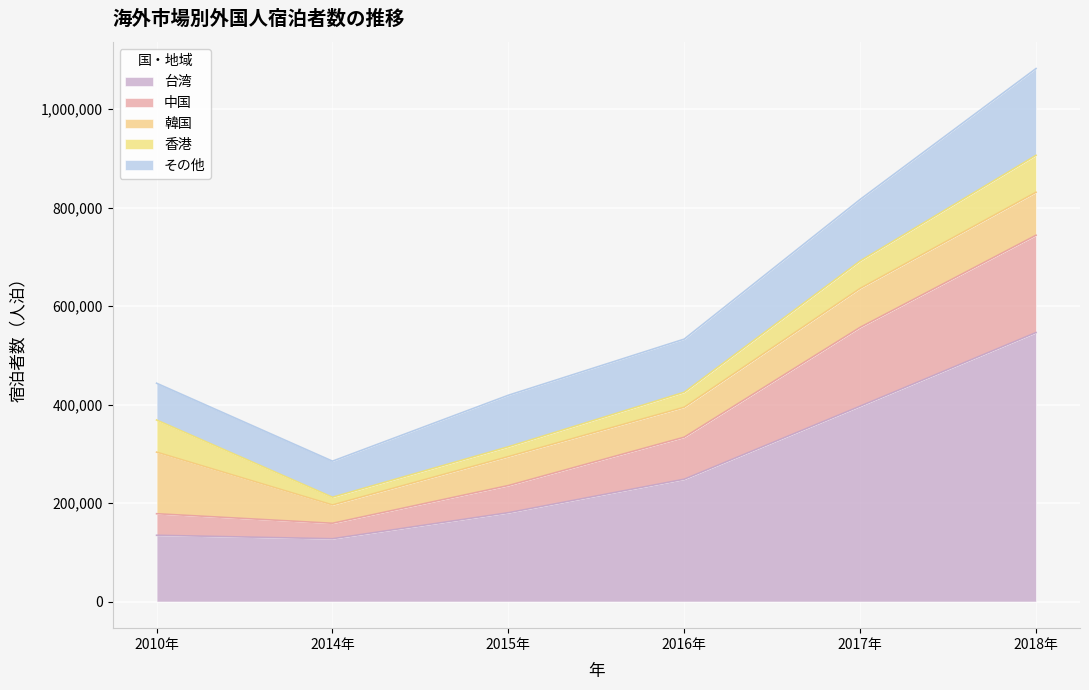

What is the sum of the 香港 values at 2017年 and 2010年?

121040